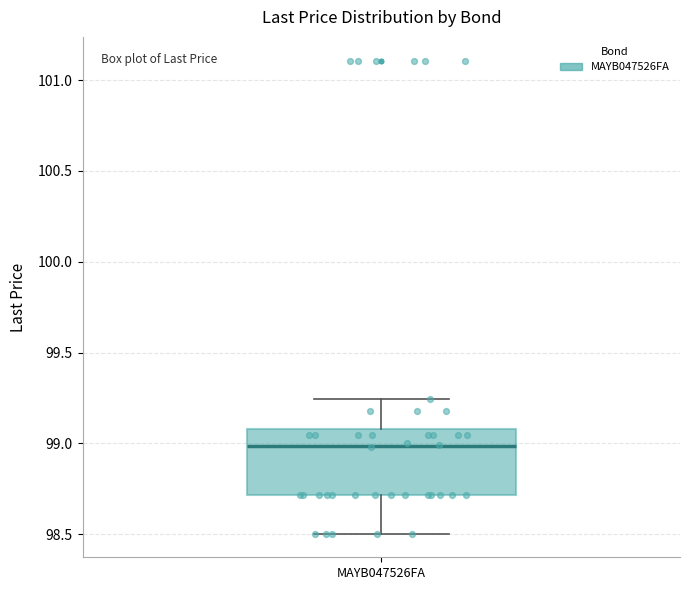

Where does the upper whisker of the box for MAYB047526FA end on the y-axis? The values are not printed on the chart, so give them approximately, as read against the axis.

99.25